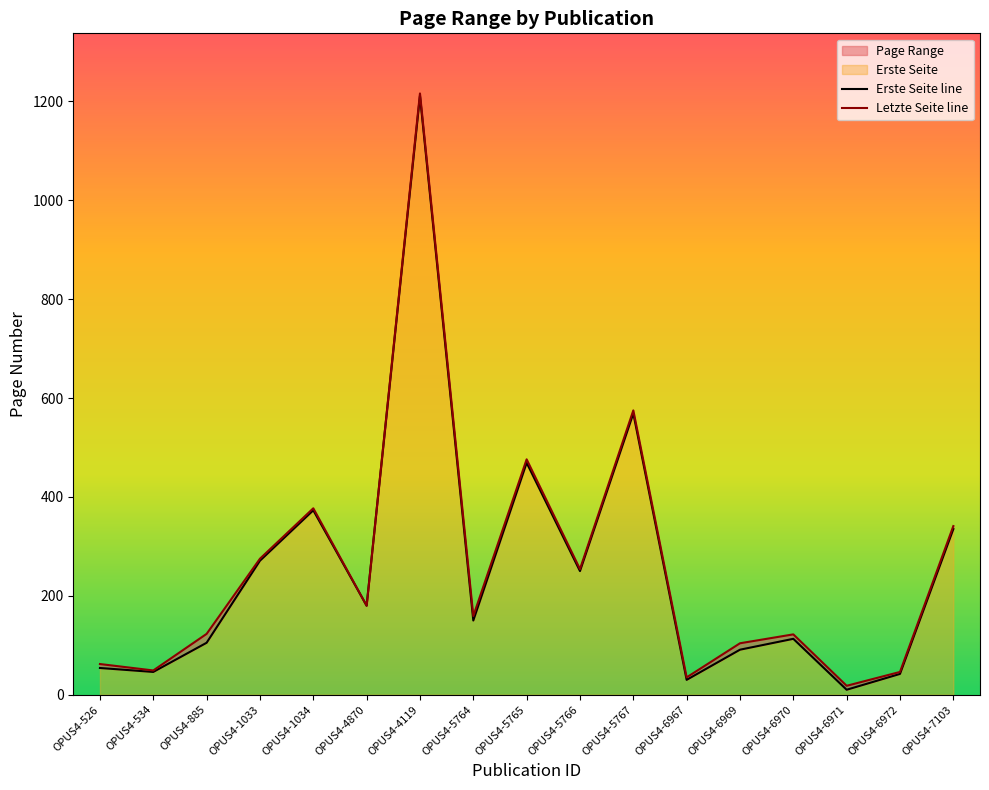

How many lines are shown in the chart?

2